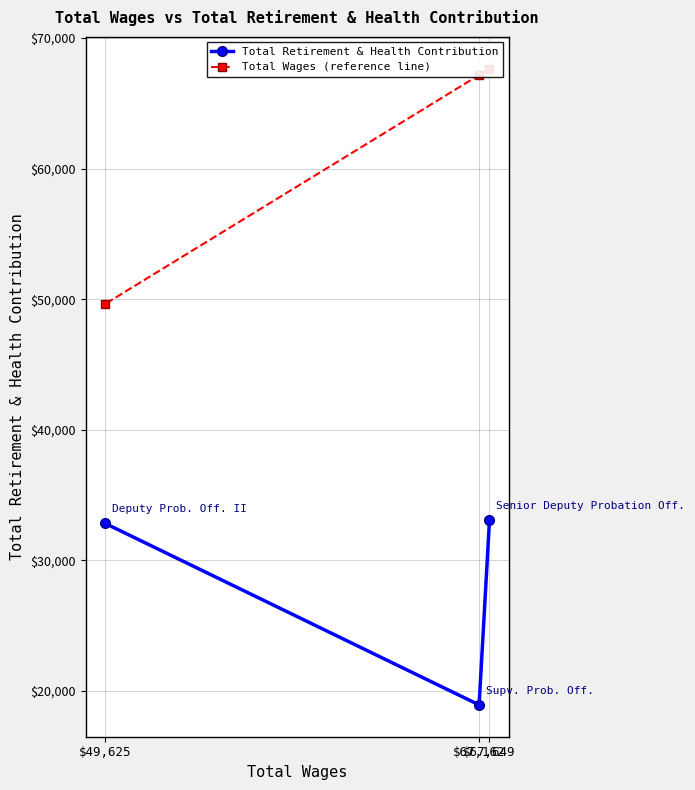

What are all the series names shown in the legend?

Total Retirement & Health Contribution, Total Wages (reference line)